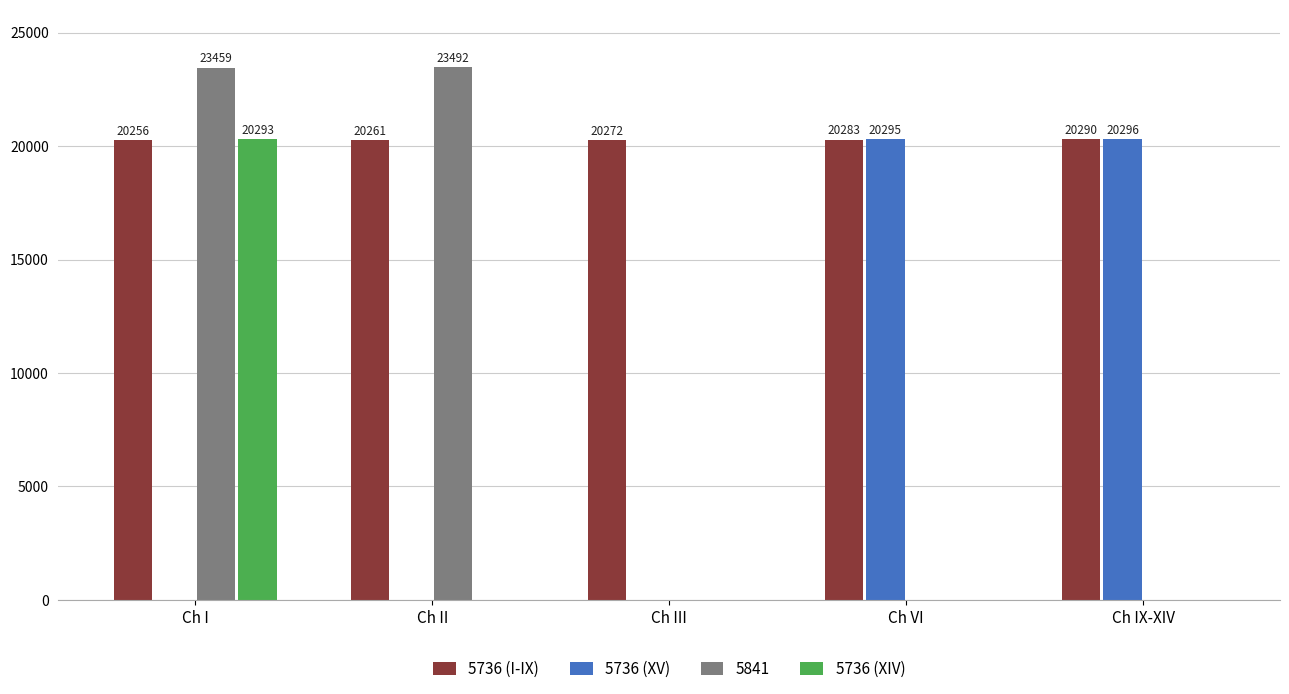

How many values in 5736 (XV) are above zero?

2